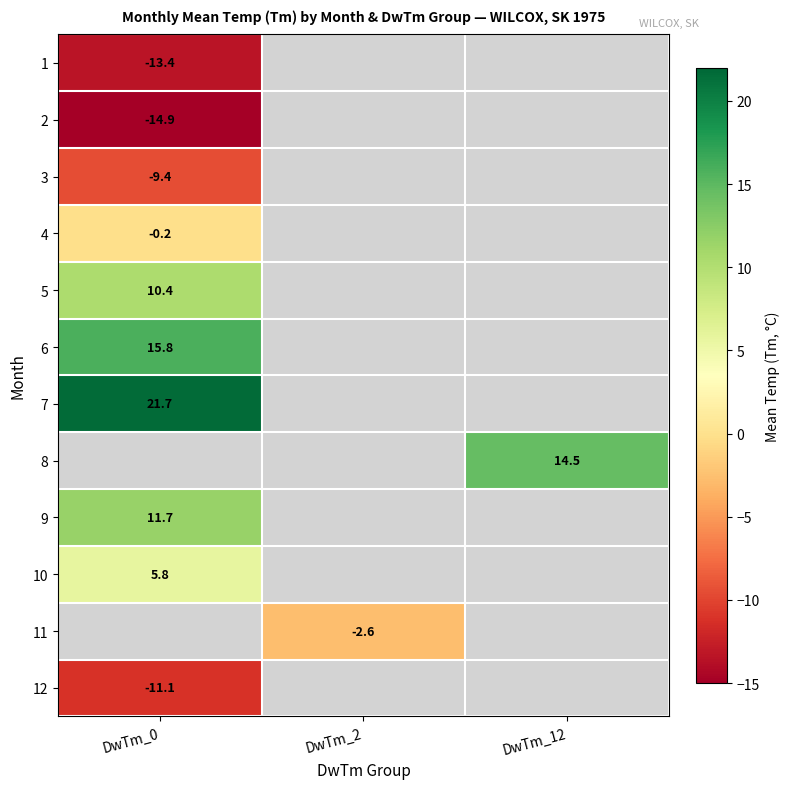

True or false: 6 has a value of 15.8 at DwTm_0.

True